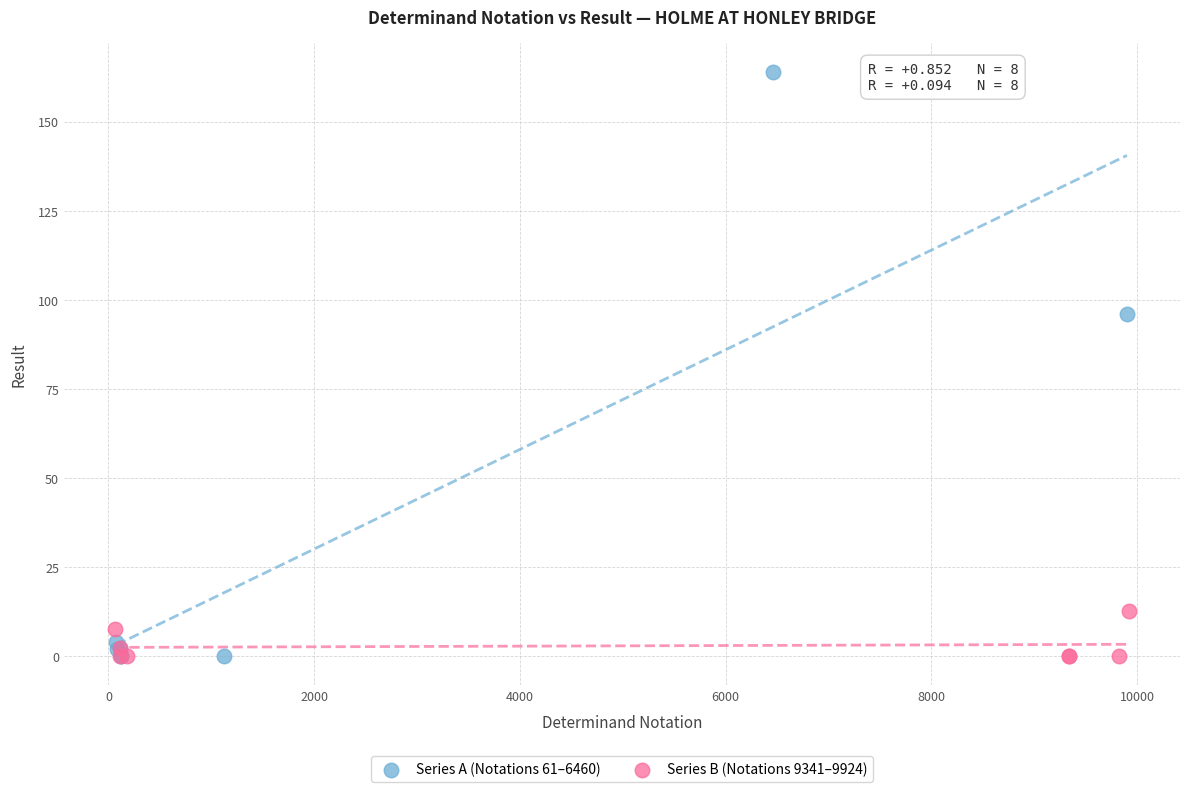

Which series has the widest spread of Y values?

Series A (Notations 61–6460)